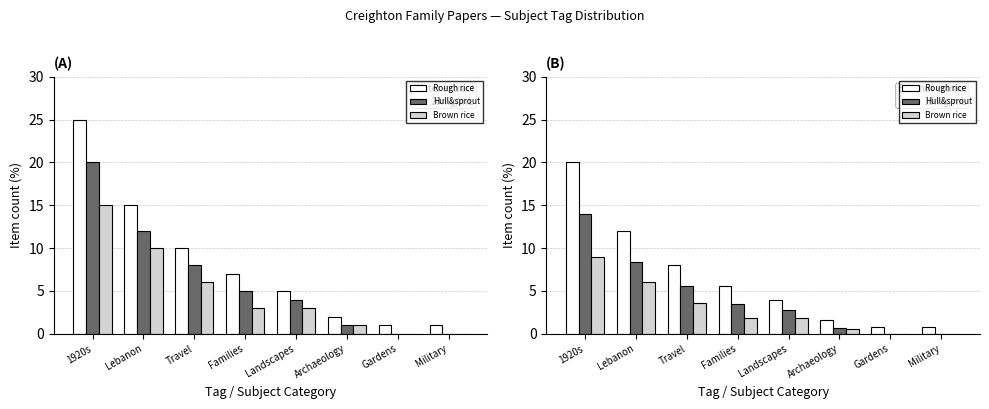

Reading left to right, extract all data points from this chart.

Rough rice: 20.0	12.0	8.0	5.6	4.0	1.6	0.8	0.8
Hull&sprout: 14.0	8.4	5.6	3.5	2.8	0.7	0.0	0.0
Brown rice: 9.0	6.0	3.6	1.8	1.8	0.6	0.0	0.0